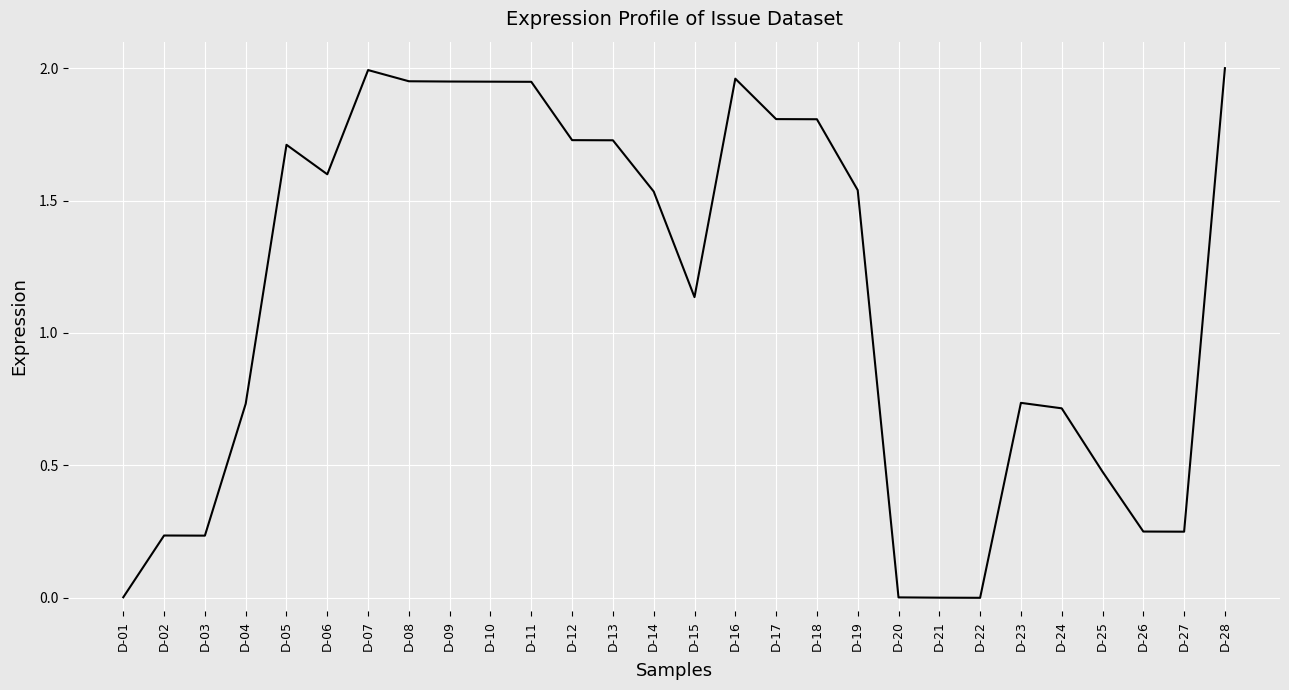

At which label is the value closest to 1?

D-15